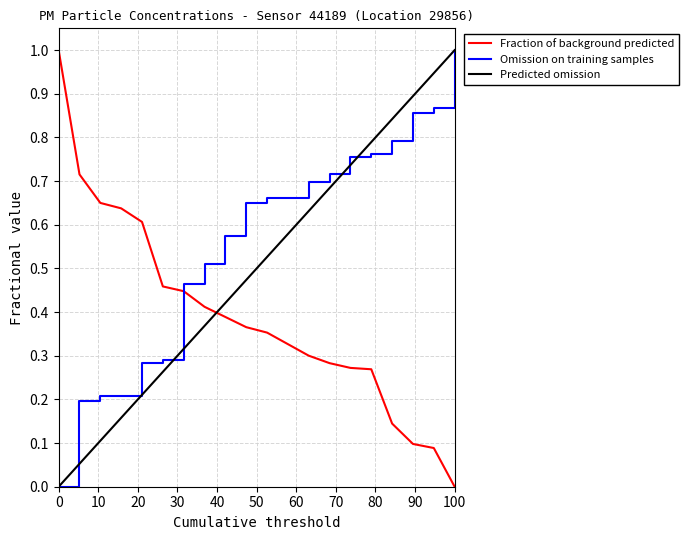

How many times do Fraction of background predicted and Predicted omission cross each other?

1